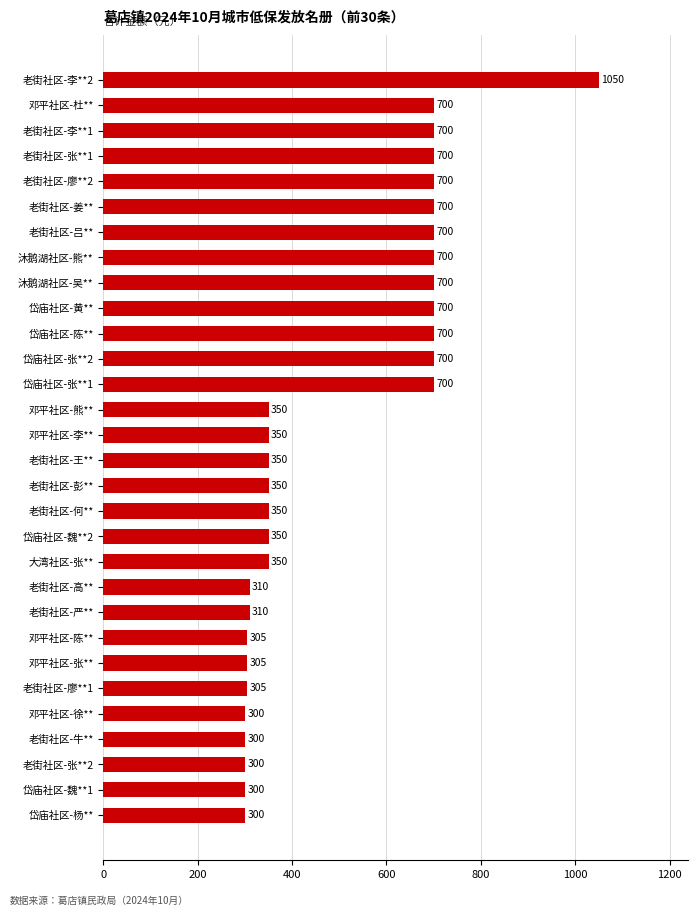

What is the sum of the values at 邓平社区-熊** and 岱庙社区-张**1?

1050